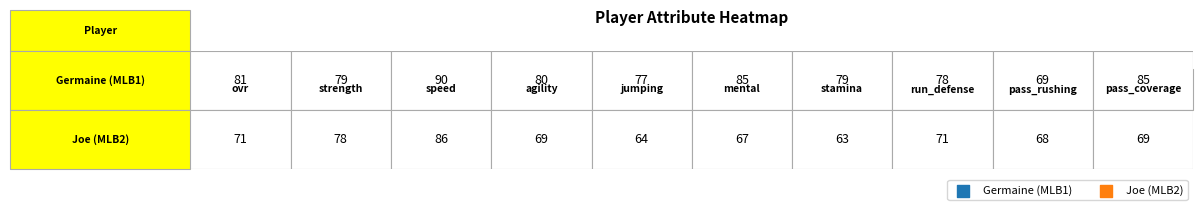

What is the sum of the Germaine (MLB1) values at 6 and 4?

156